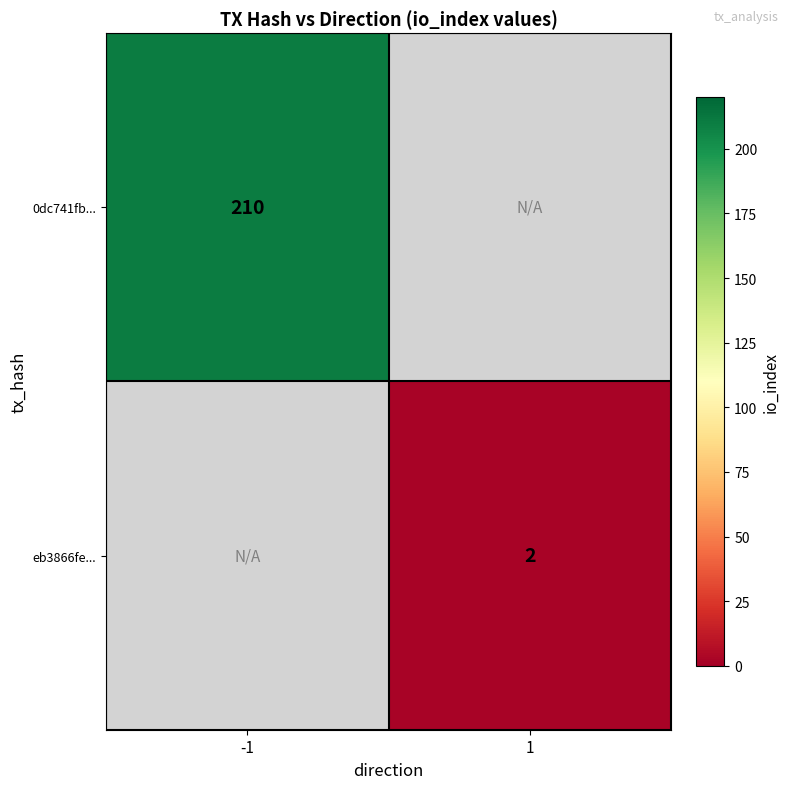

Count the number of categories in the chart.

2